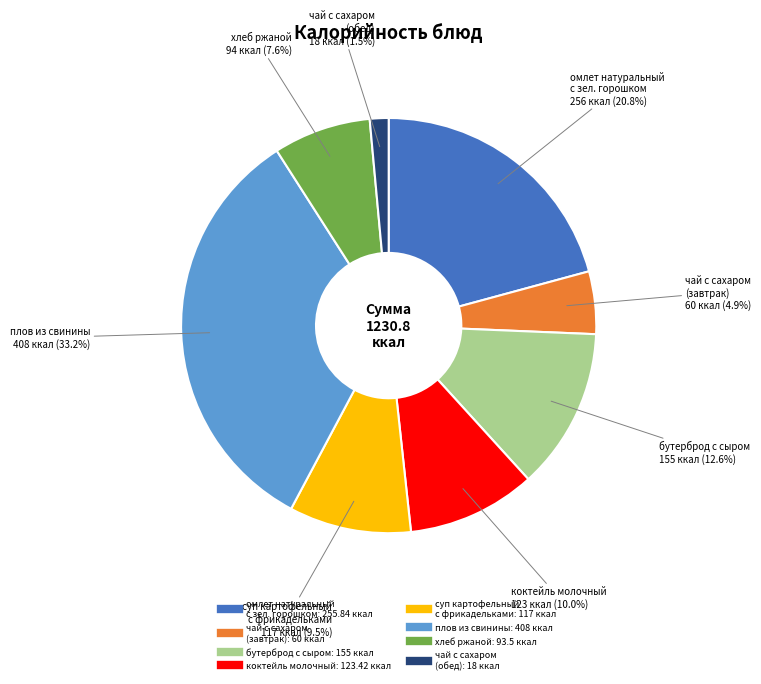

Does any single category account for the majority?

No